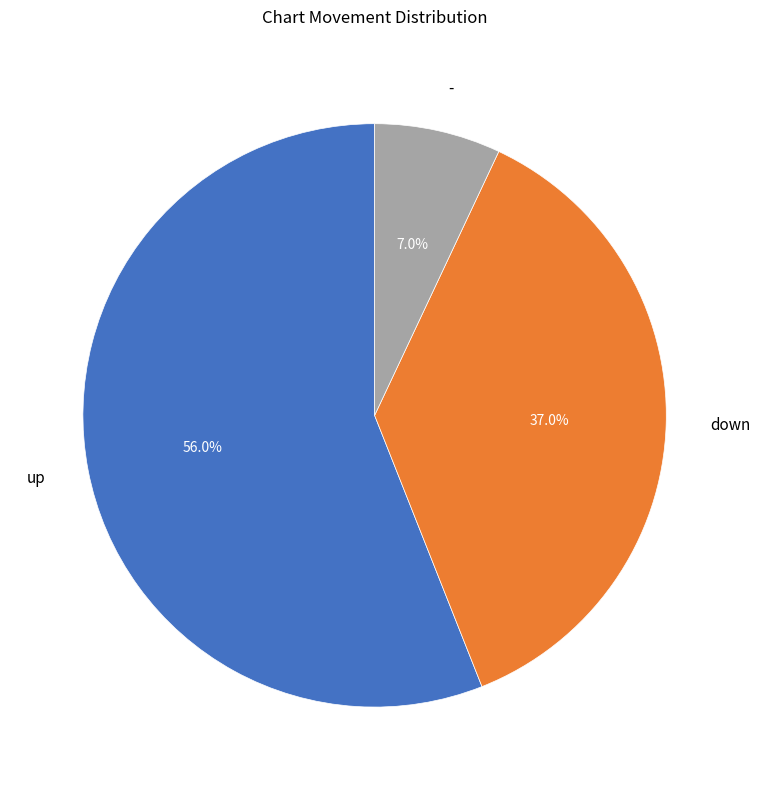

What percentage is the down slice, to the nearest percent?

37%